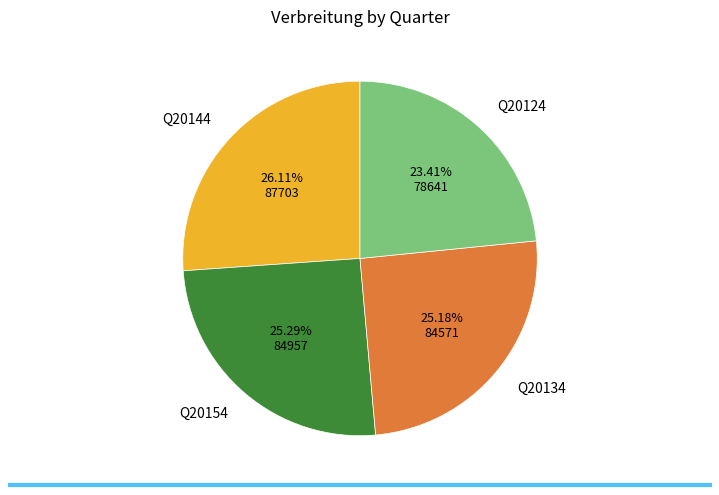

Does any single category account for the majority?

No